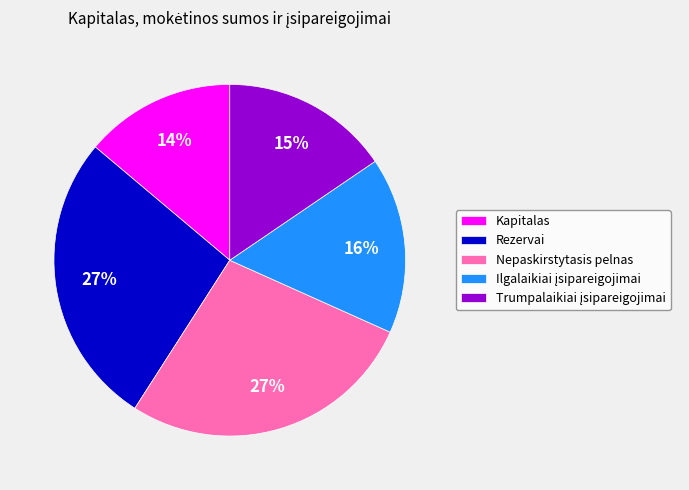

Is Nepaskirstytasis pelnas the majority of the pie?

No